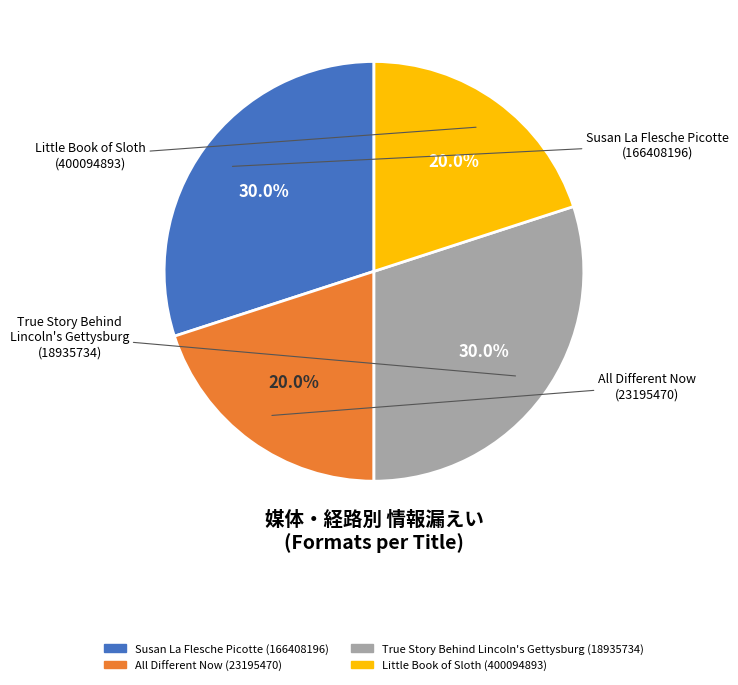

Do True Story Behind Lincoln's Gettysburg (18935734) and Susan La Flesche Picotte (166408196) together represent more than half of the pie?

Yes